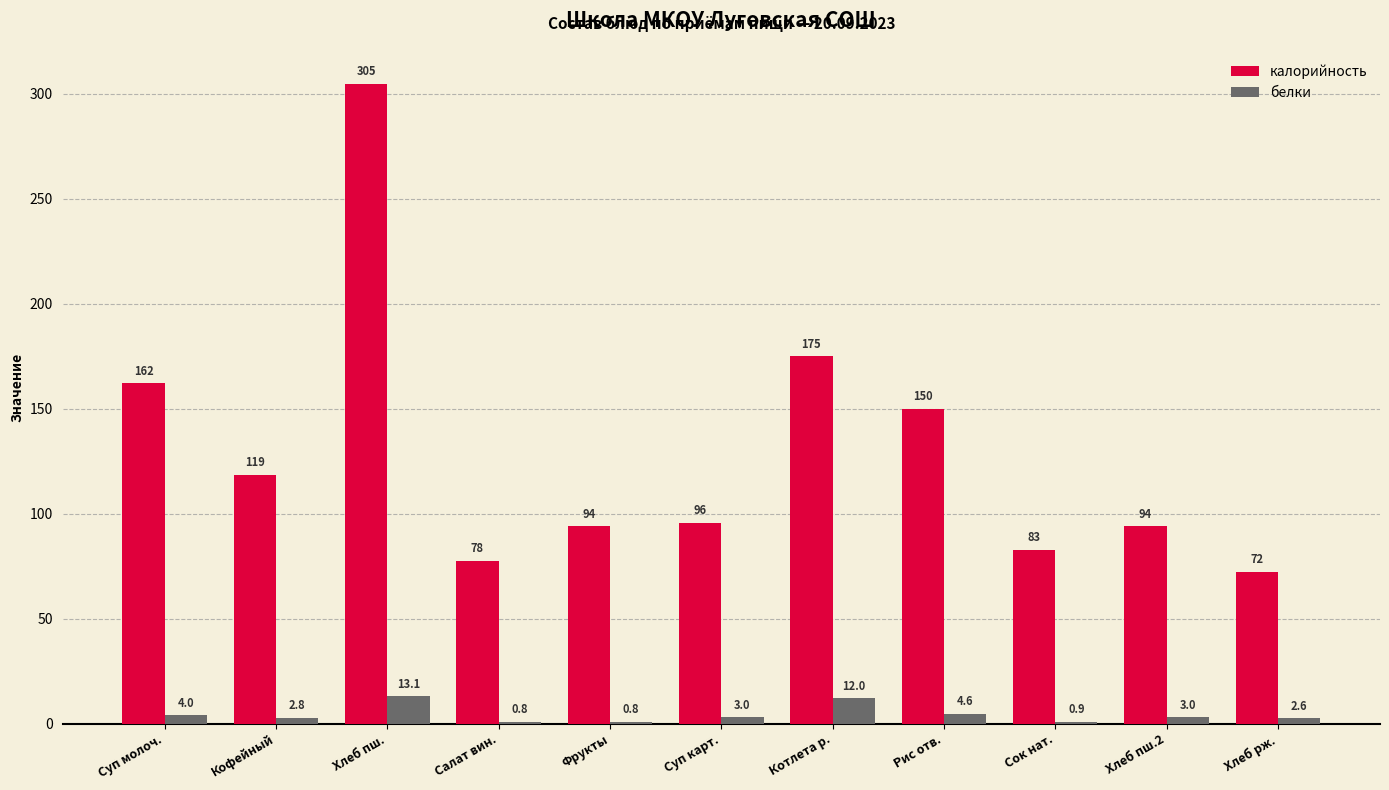

At which label does белки reach its peak?

Хлеб пш.